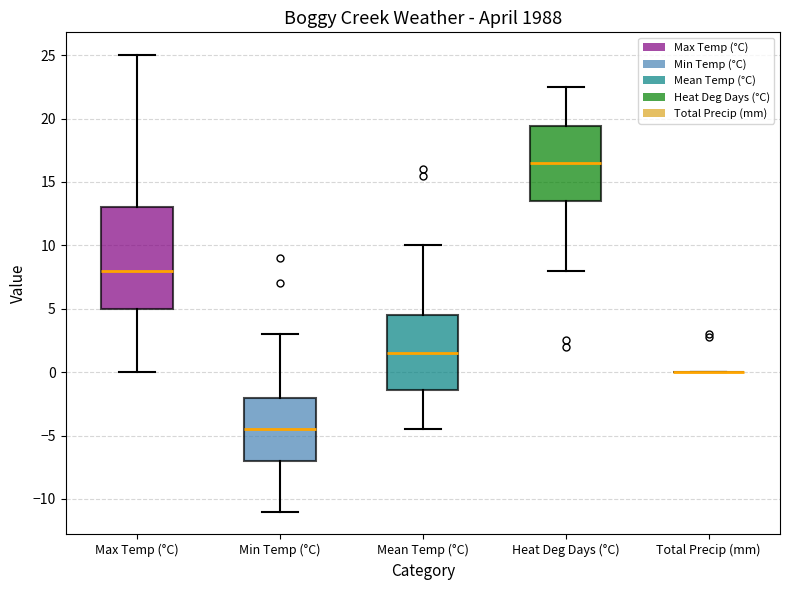

Reading left to right, read every box against the y-axis: the position of its median line, the range the box covers, and the ends of its whiskers. The values are not printed on the chart, so give them approximately, as read against the axis.

Max Temp (°C): median 8.0, box 5.0 to 13.0, whiskers 0.0 to 25.0
Min Temp (°C): median -4.5, box -7.0 to -2.0, whiskers -11.0 to 3.0
Mean Temp (°C): median 1.5, box -1.5 to 4.5, whiskers -4.5 to 10.0
Heat Deg Days (°C): median 16.5, box 13.5 to 19.5, whiskers 8.0 to 22.5
Total Precip (mm): box collapsed to a line at 0.0, whiskers 0.0 to 0.0